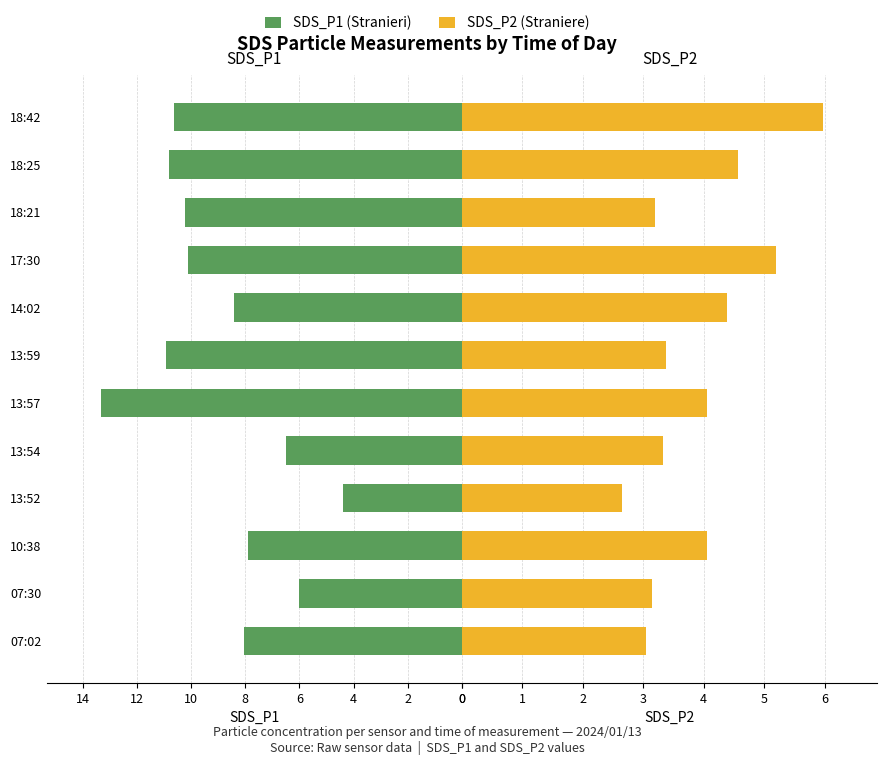

What is the spread (max minus min) of values at 14:02?

4.0